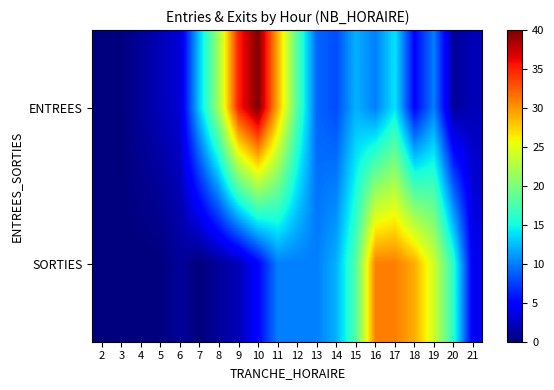

List the series in order of their peak value, lowest first.

SORTIES, ENTREES